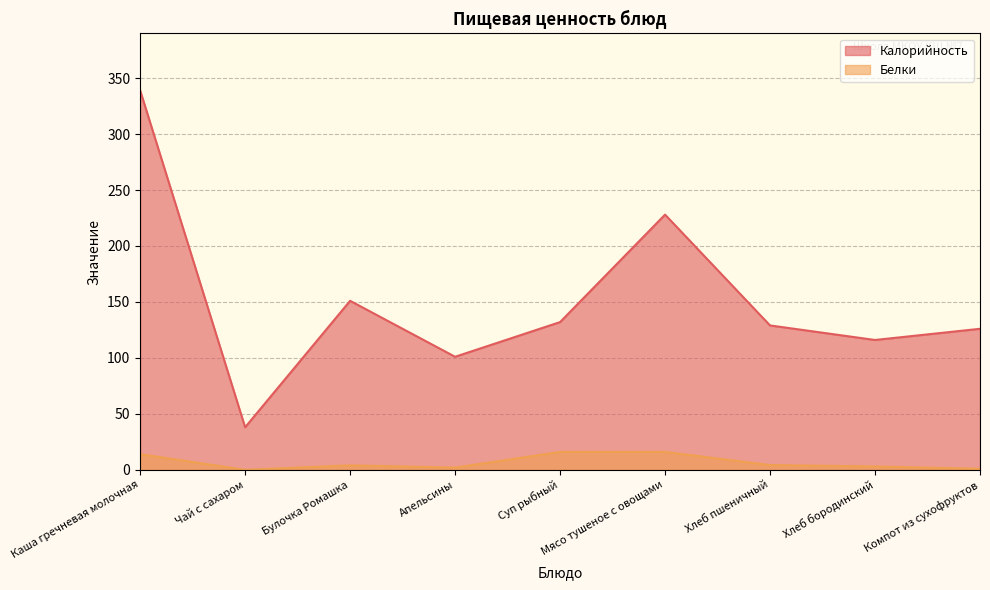

True or false: Белки and Калорийность cross at least once.

False